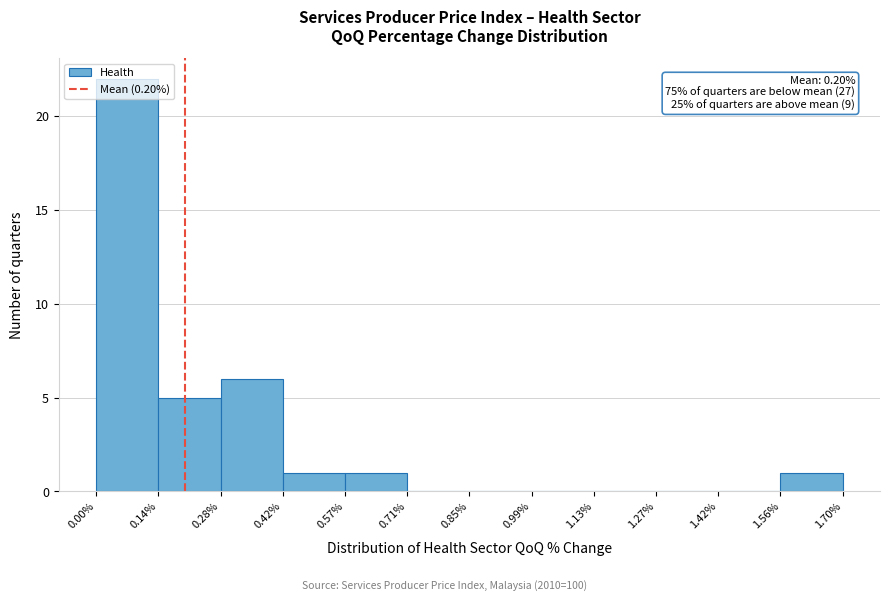

Which range on the x-axis has the tallest bar?

0.00% to 0.14%